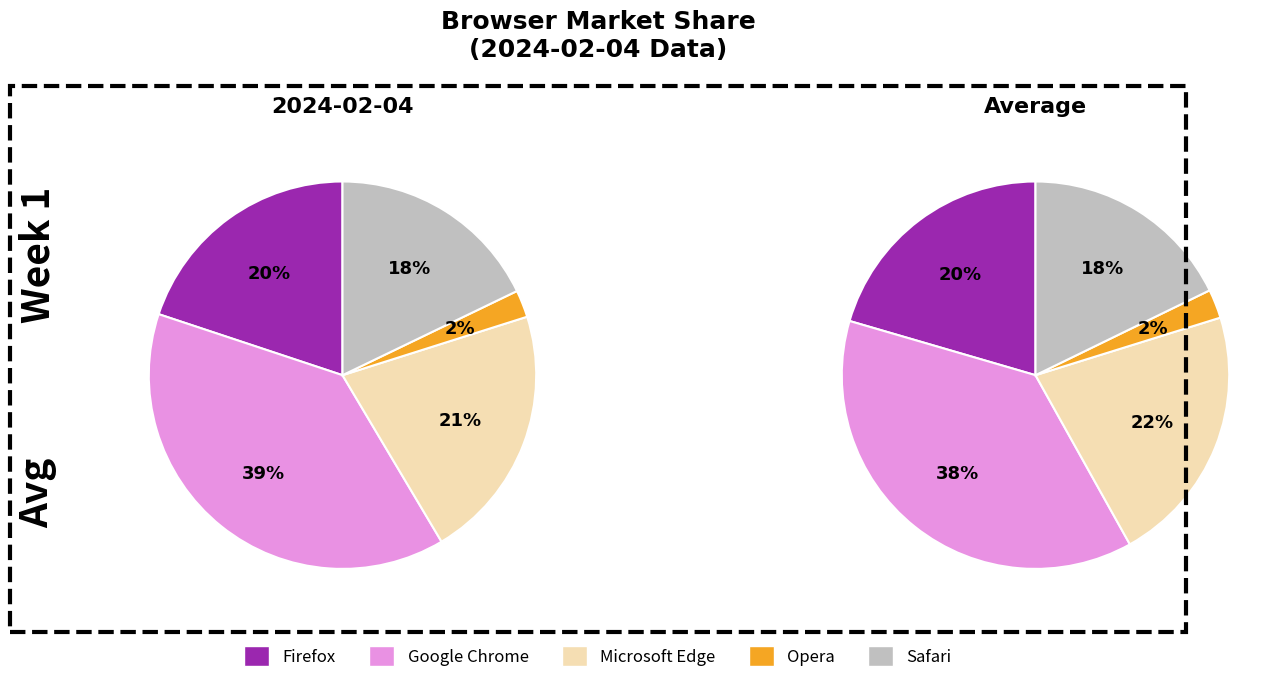

To the nearest percent, what portion does Microsoft Edge represent?

21%